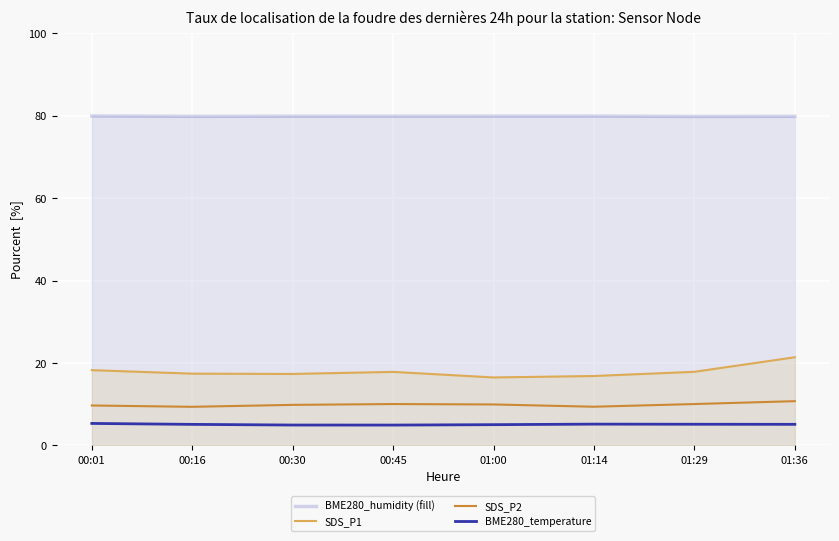

How many data points does each series have?

8